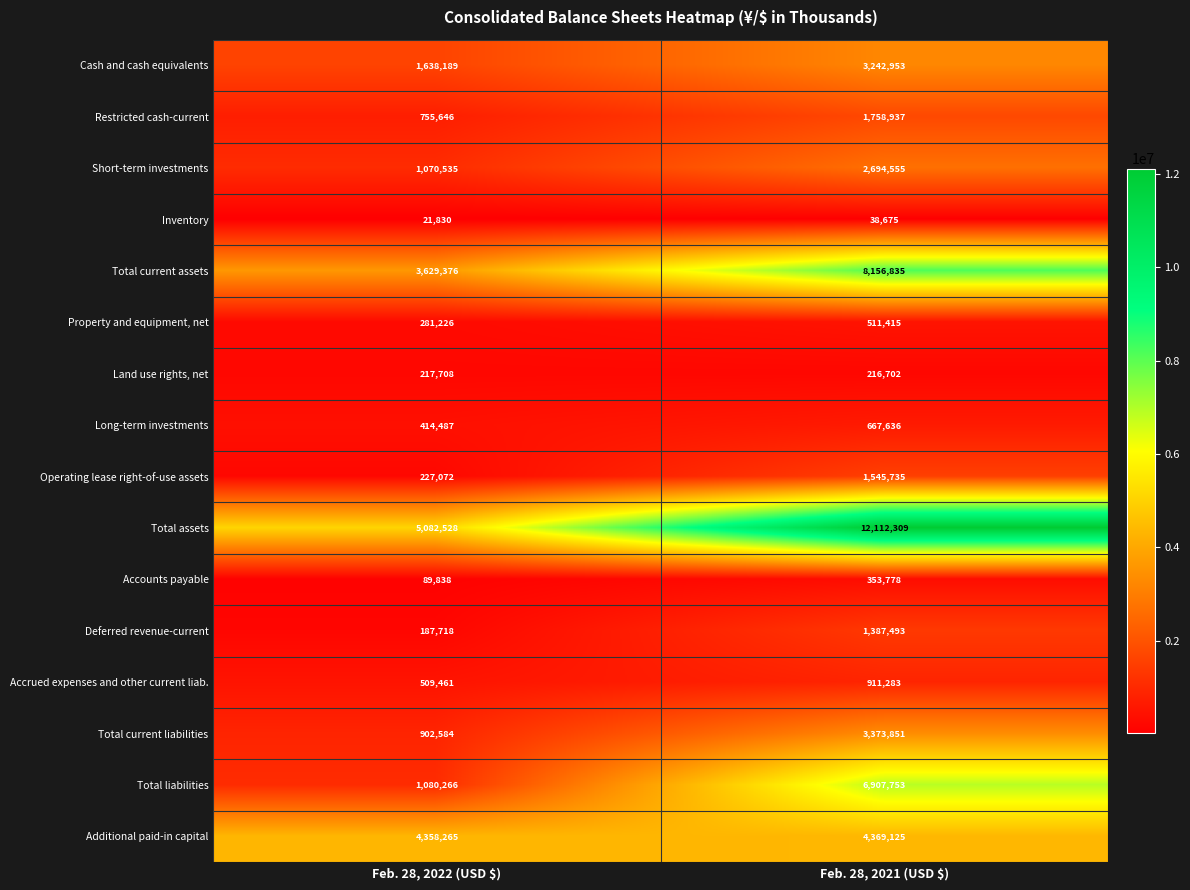

At which category is the sum across all series the highest?

Feb. 28, 2021 (USD $)